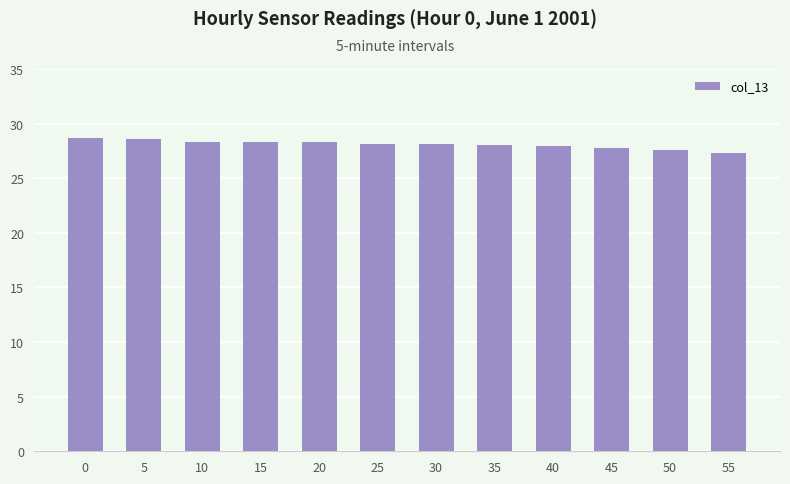

Which has a higher value, 40 or 20?

20